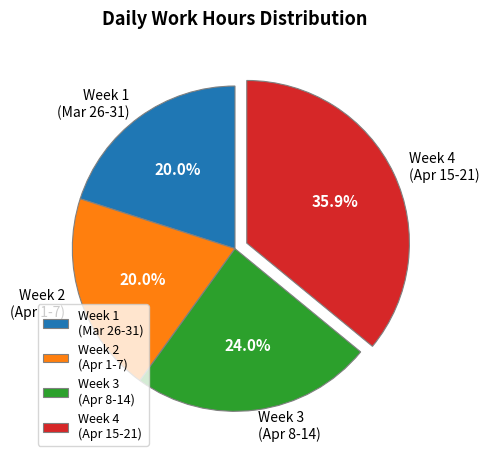

Which category has the biggest portion of the pie?

Week 4 (Apr 15-21)